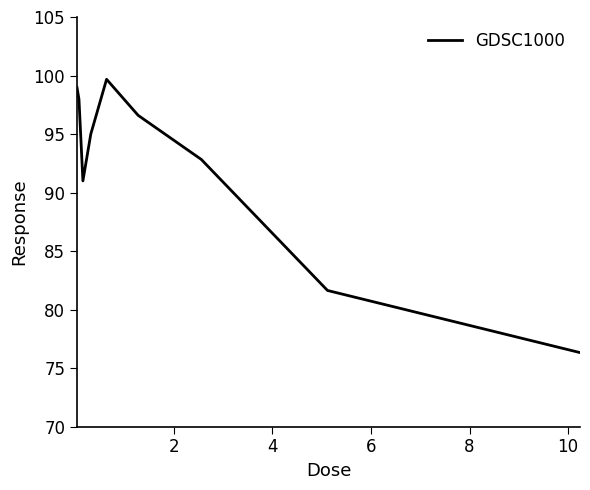

What is the maximum value shown in the chart?

99.7